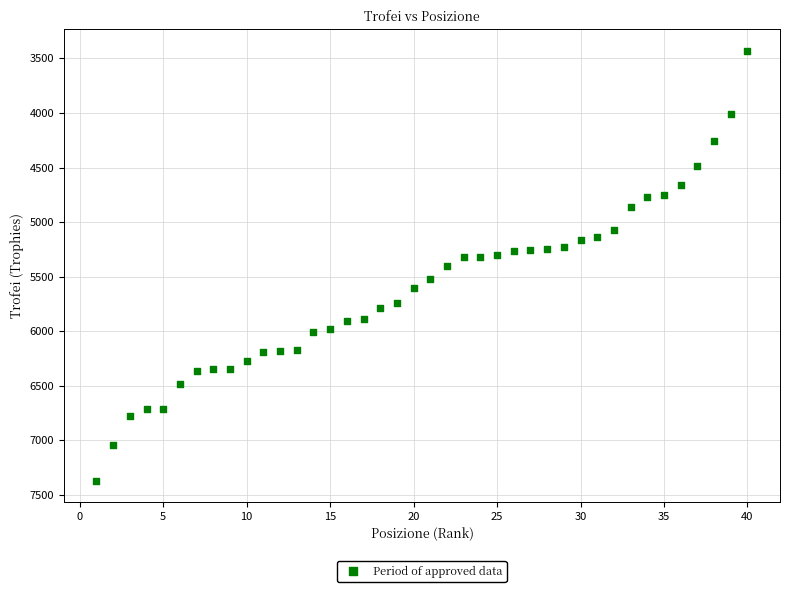

What is the range of Y values (max minus min)?

3942